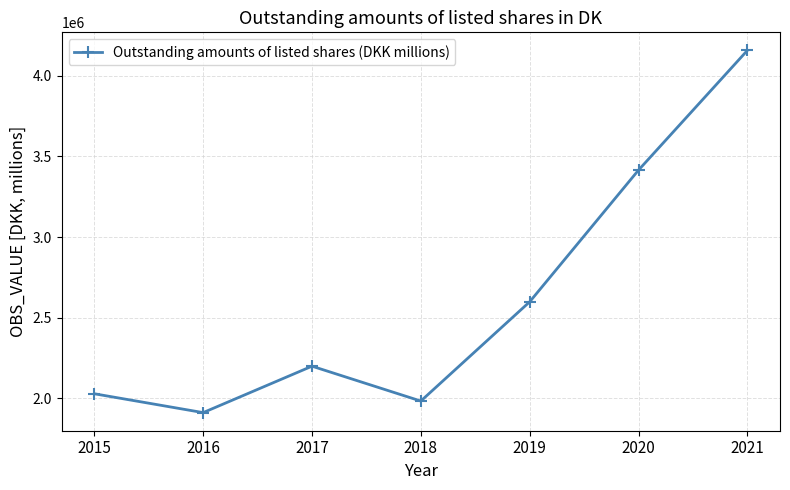

True or false: the data has more than 0 interior local peaks.

True